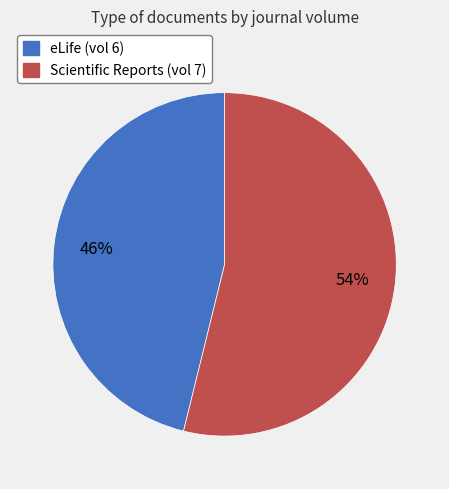

Which has a higher value, eLife (vol 6) or Scientific Reports (vol 7)?

Scientific Reports (vol 7)